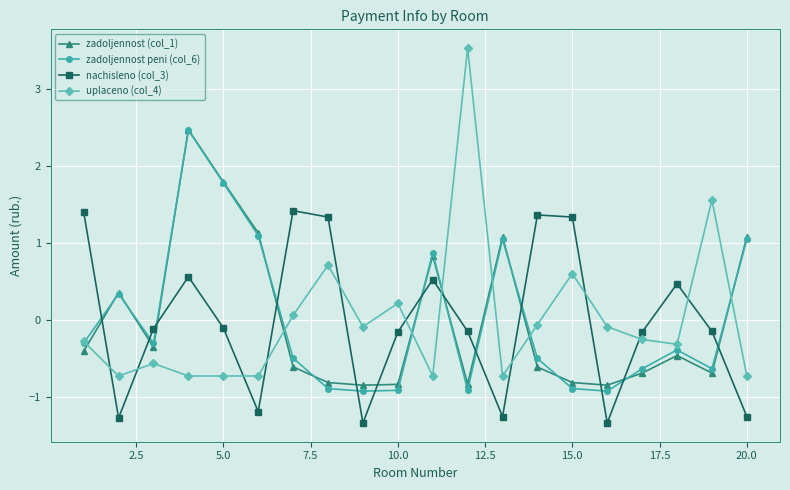

What is the value of the zadoljennost (col_1) point at the 1st from the left?

-0.4